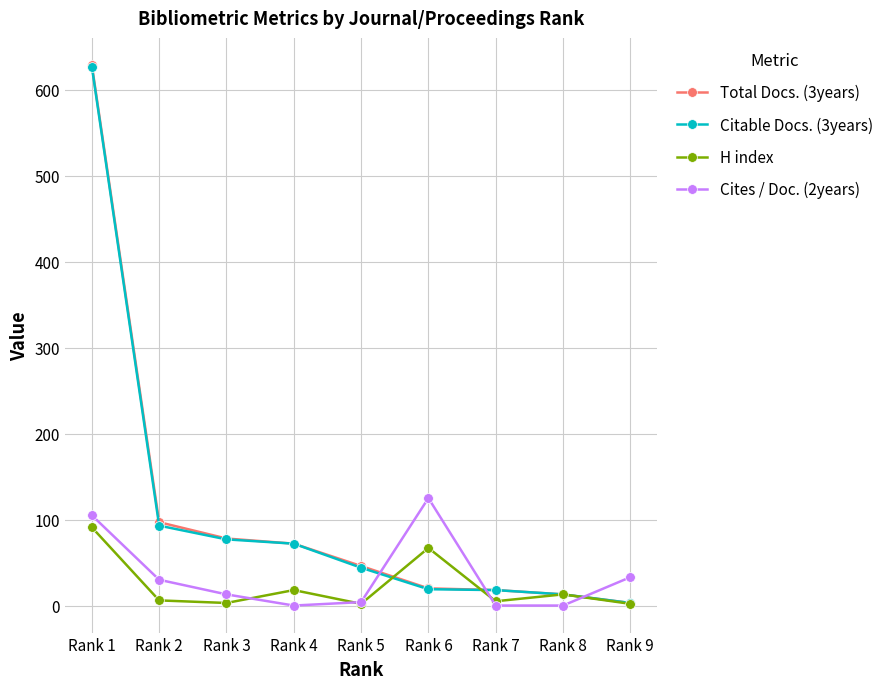

What is the minimum value for Citable Docs. (3years)?

3